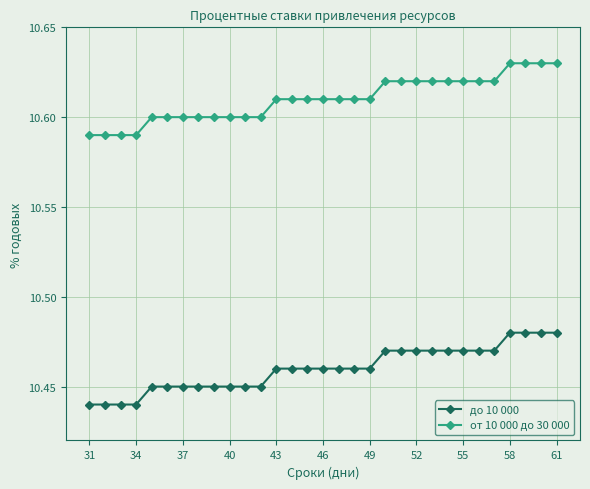

How many lines are shown in the chart?

2